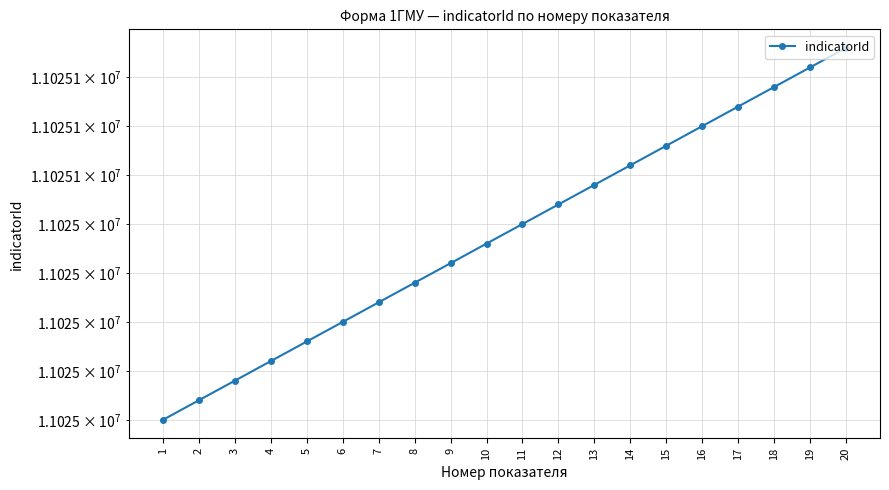

How many values exceed 11025050?

9